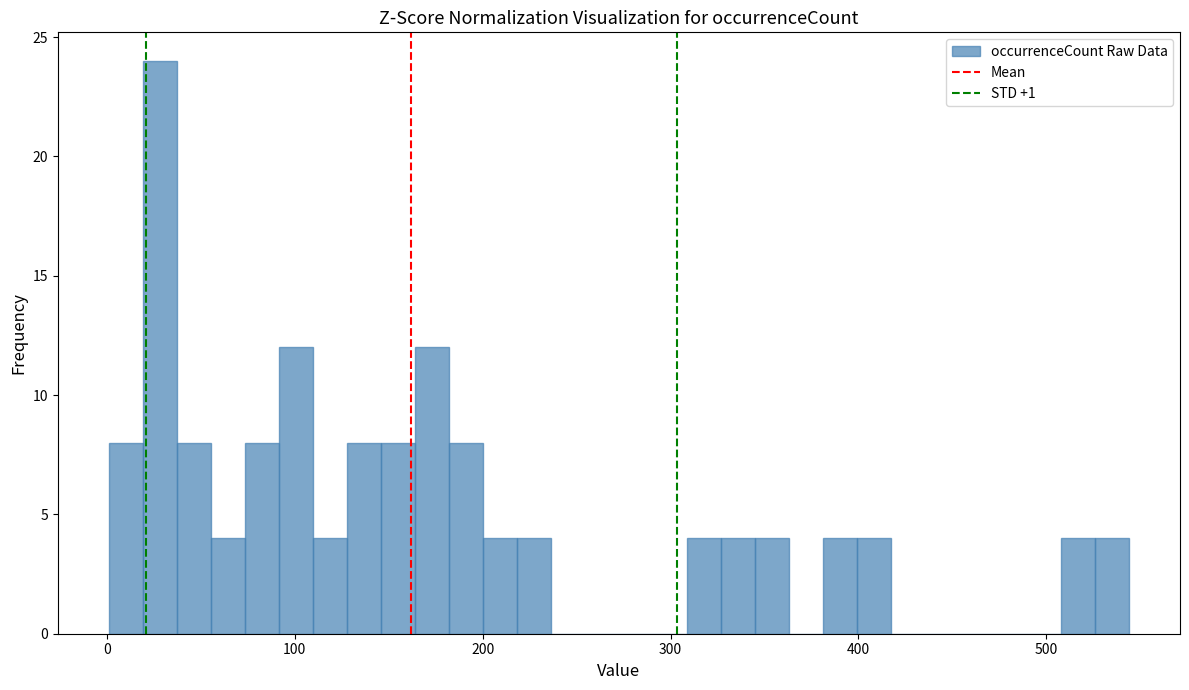

Read against the x-axis, roughly where is the centre of the tallest bar?

30